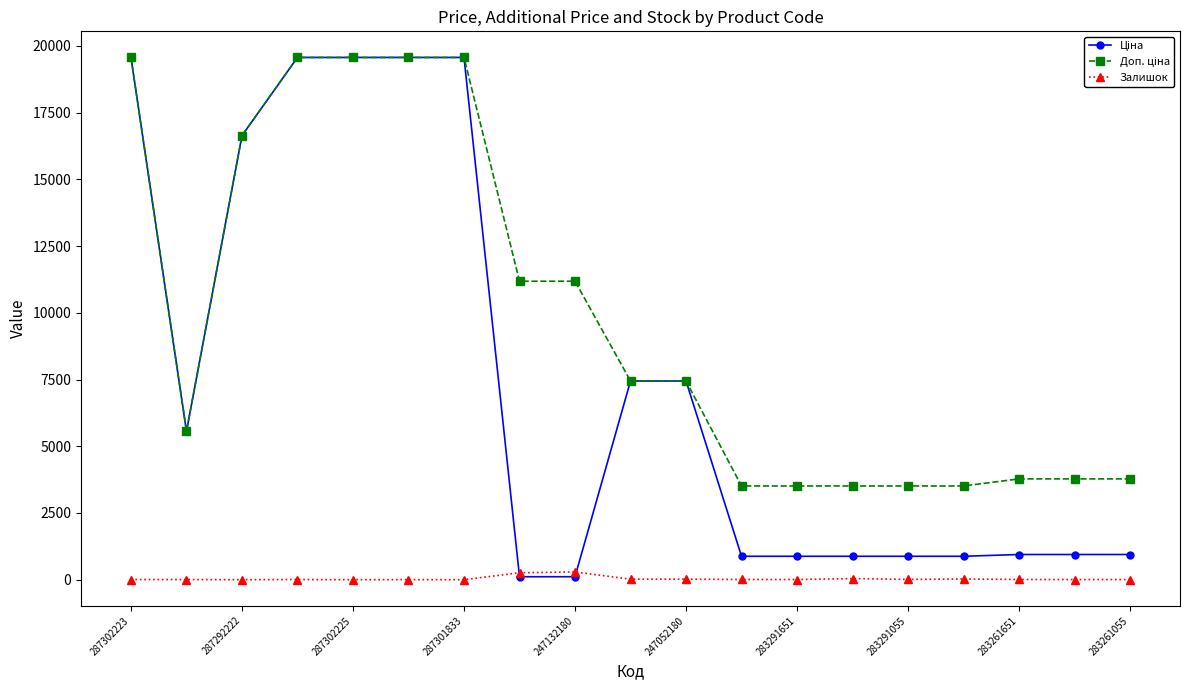

At how many categories does at least one series exceed 1374?

19